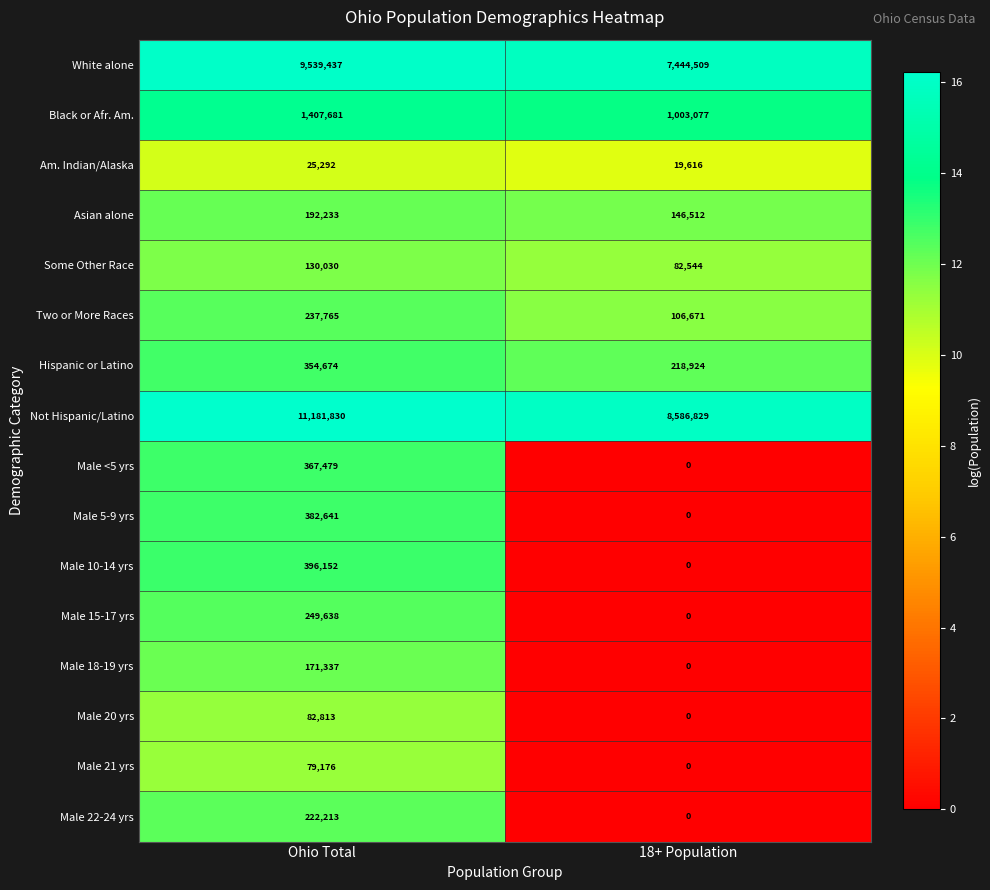

Is the value of Asian alone at Ohio Total greater than the value of Male 10-14 yrs at 18+ Population?

Yes